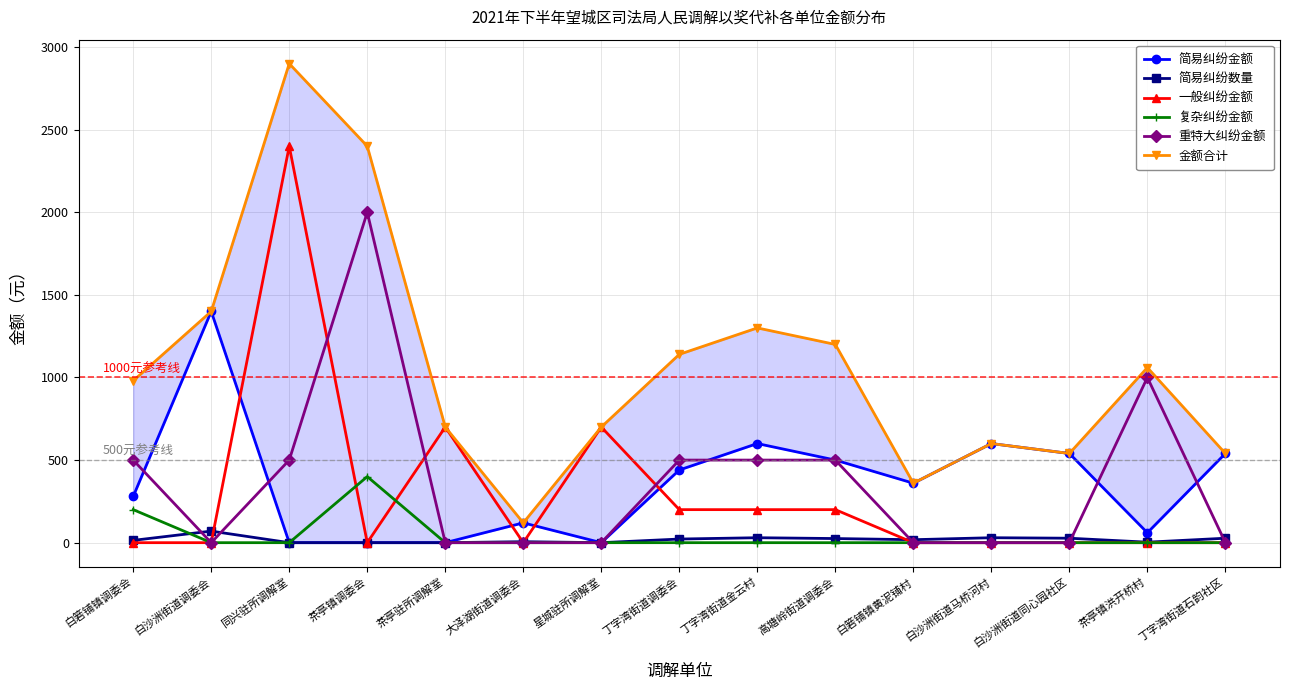

Between 同兴驻所调解室 and 白箬铺镇黄泥铺村, which is larger?

白箬铺镇黄泥铺村